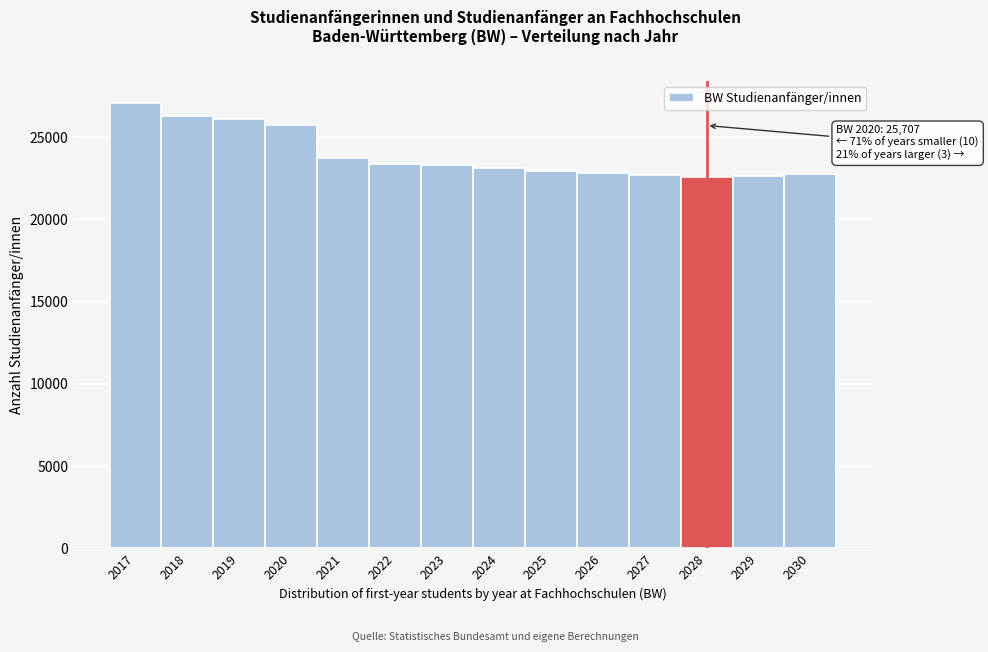

What is the value of the 13th bar from the left?

22662